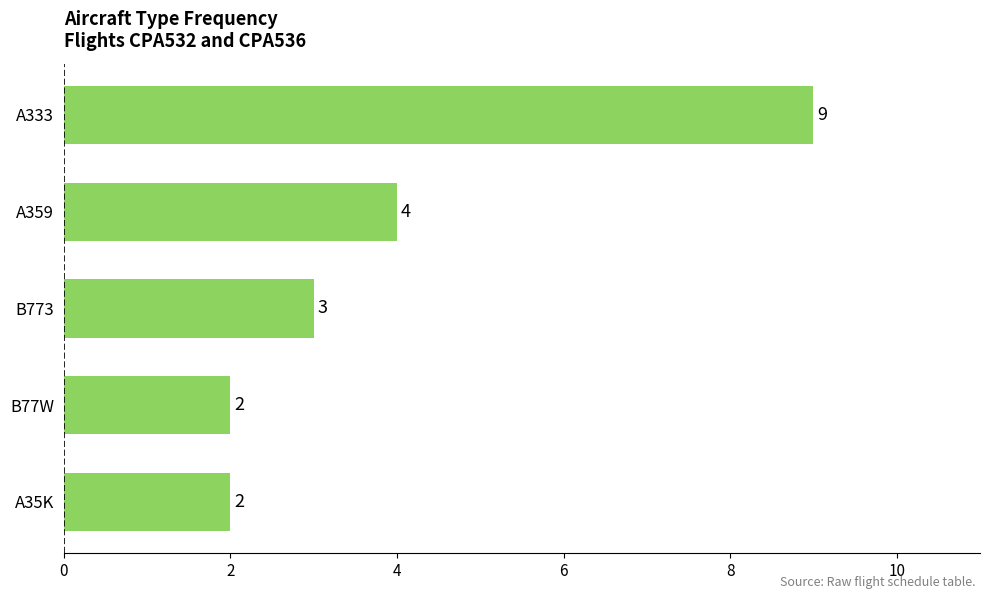

How many values are below 3?

2